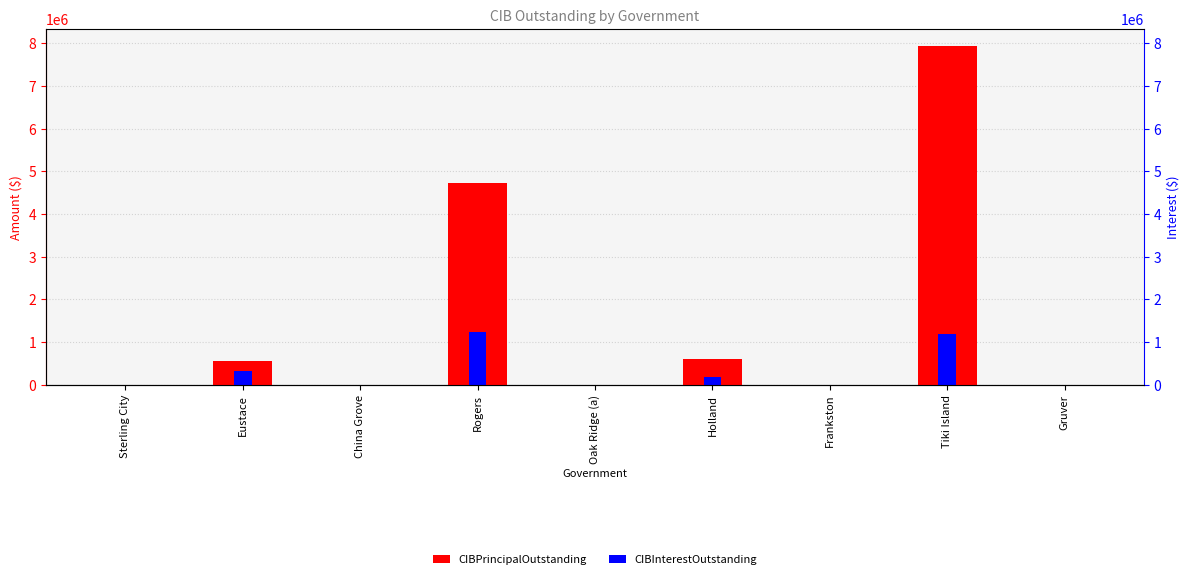

Is the value of CIBPrincipalOutstanding at Rogers greater than the value of CIBInterestOutstanding at Rogers?

Yes